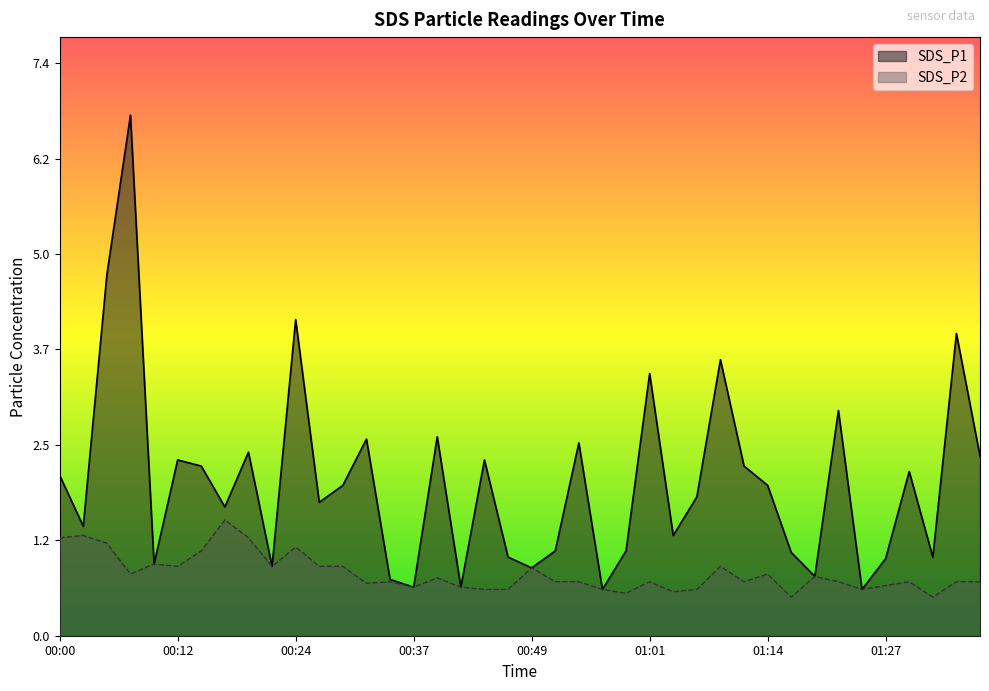

True or false: SDS_P1 and SDS_P2 intersect in this chart.

False